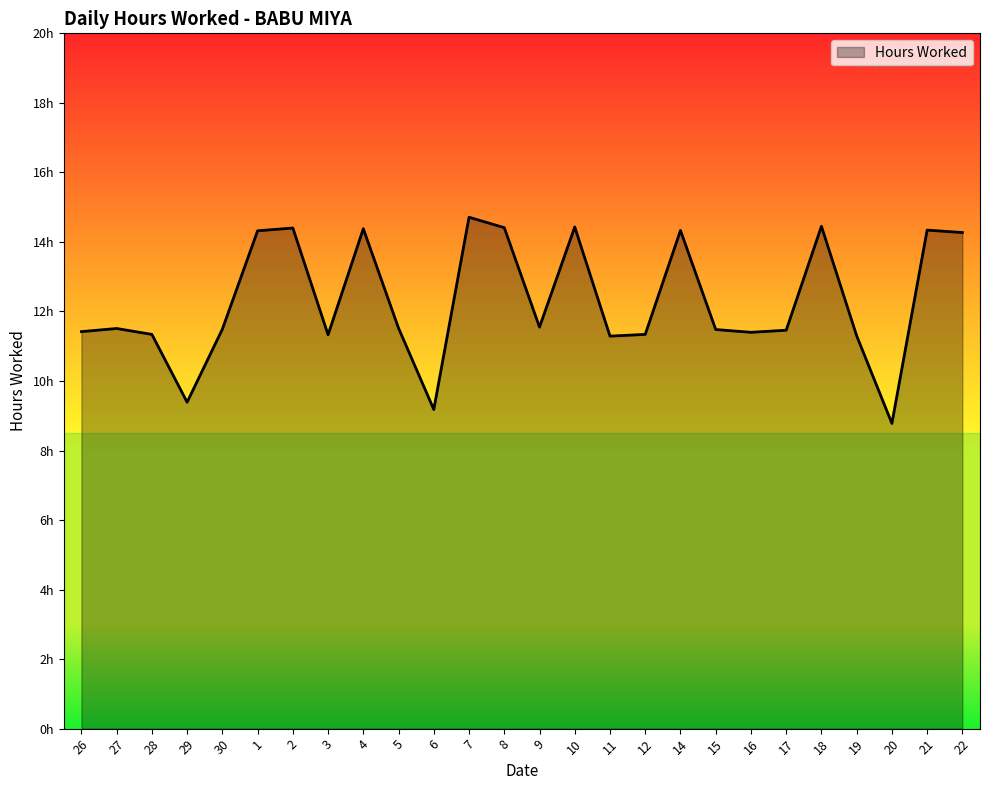

What is the change in value from 28 to 10?

+3.1